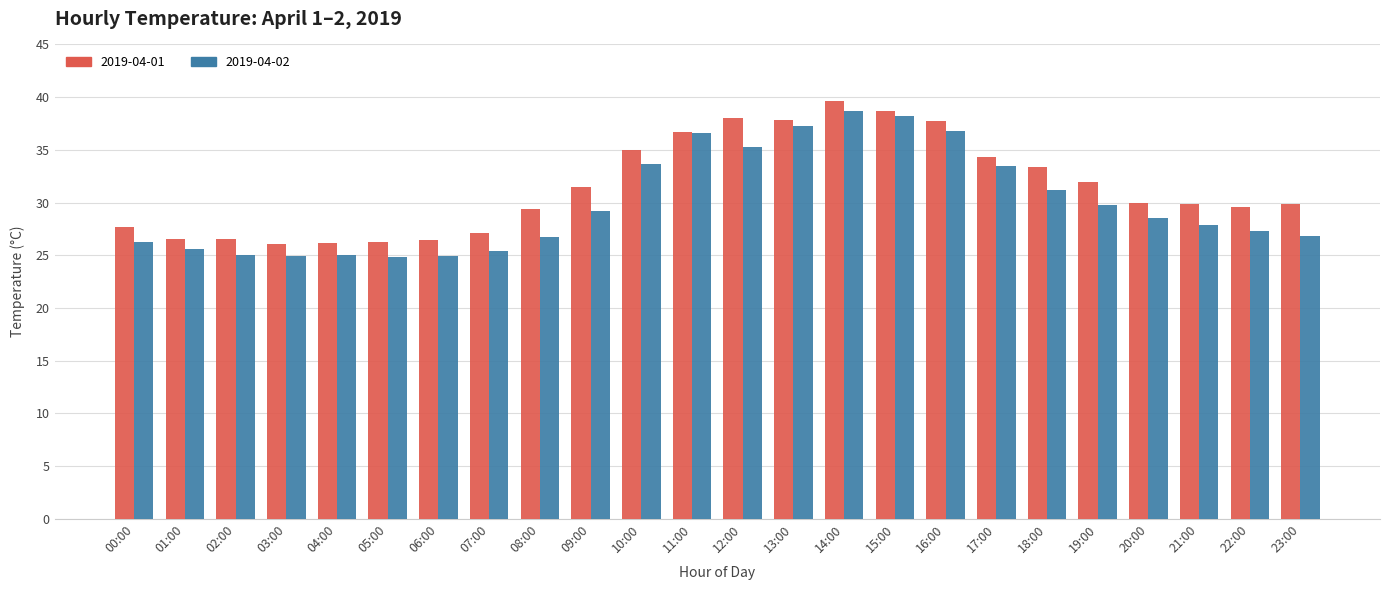

What position from the left is 01:00?

2